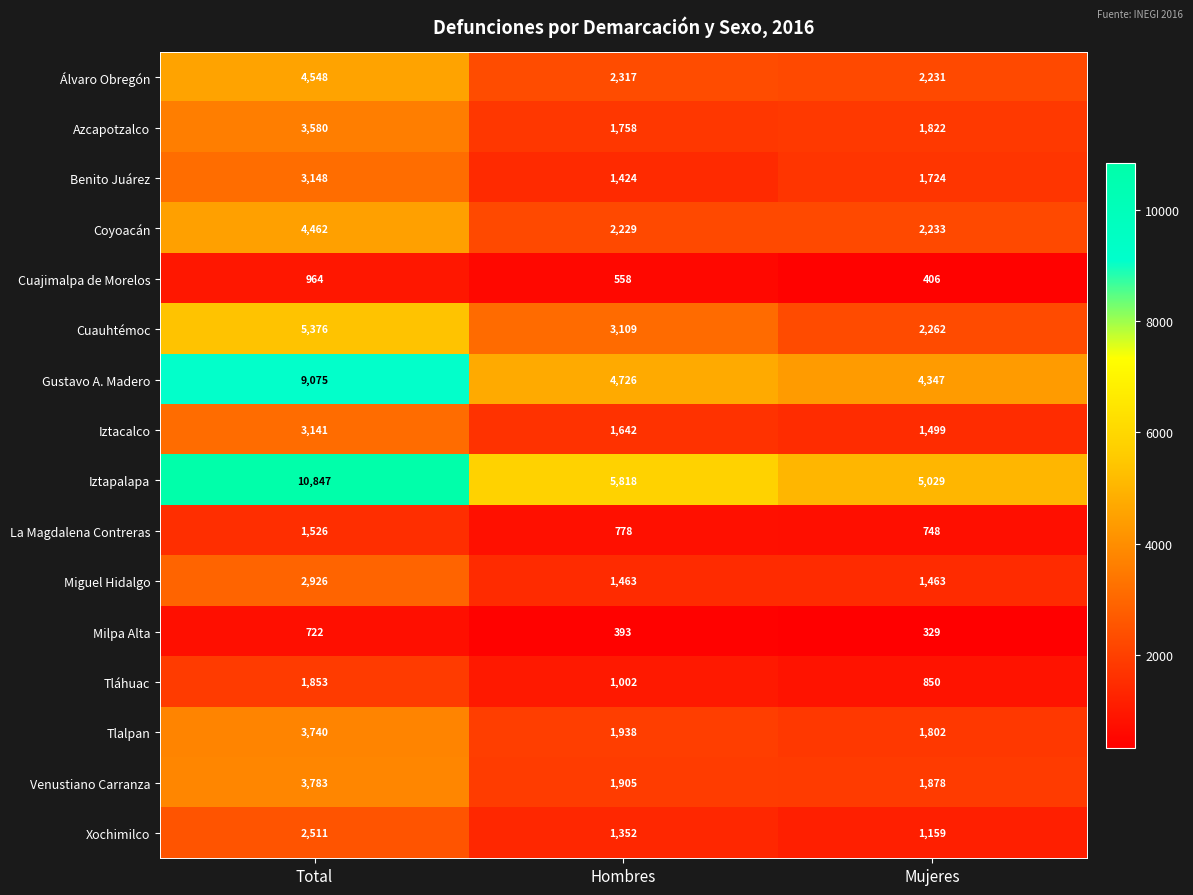

List the series in order of their peak value, lowest first.

Milpa Alta, Cuajimalpa de Morelos, La Magdalena Contreras, Tláhuac, Xochimilco, Miguel Hidalgo, Iztacalco, Benito Juárez, Azcapotzalco, Tlalpan, Venustiano Carranza, Coyoacán, Álvaro Obregón, Cuauhtémoc, Gustavo A. Madero, Iztapalapa